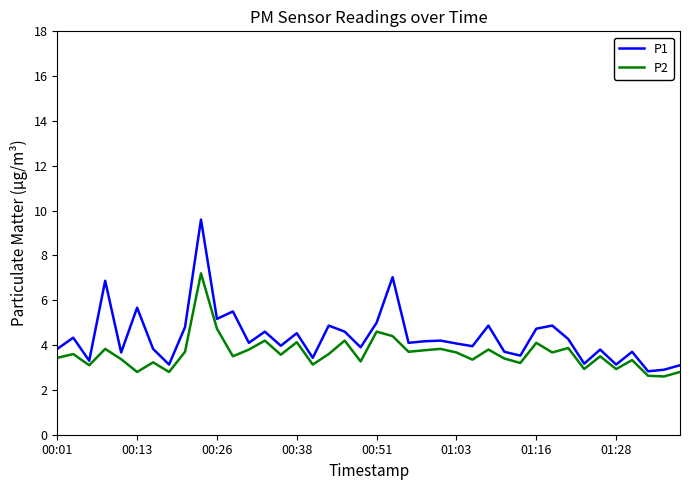

What is the maximum value for P2?

7.2